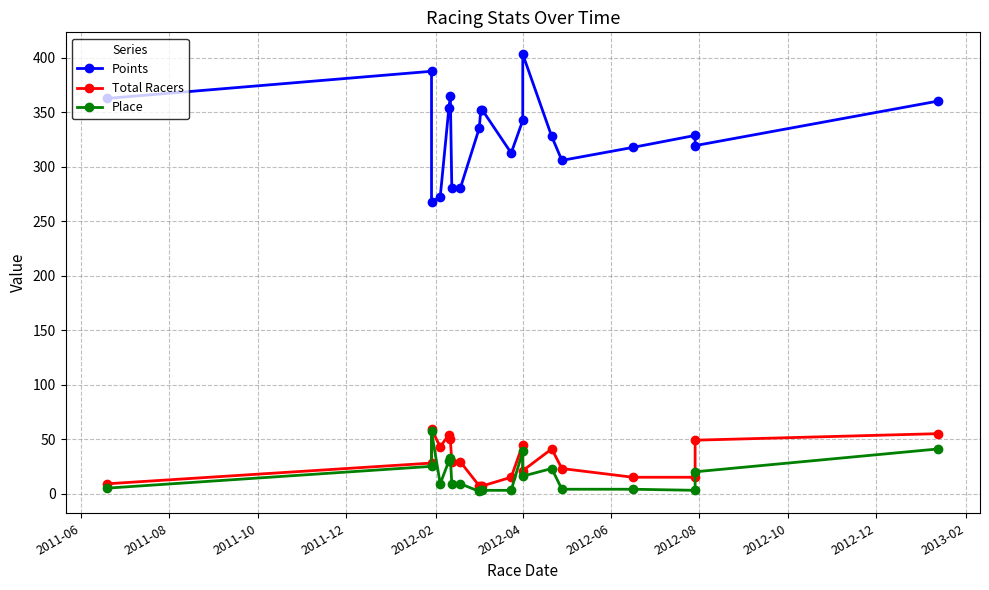

How many interior local valleys does the Points series have?

4